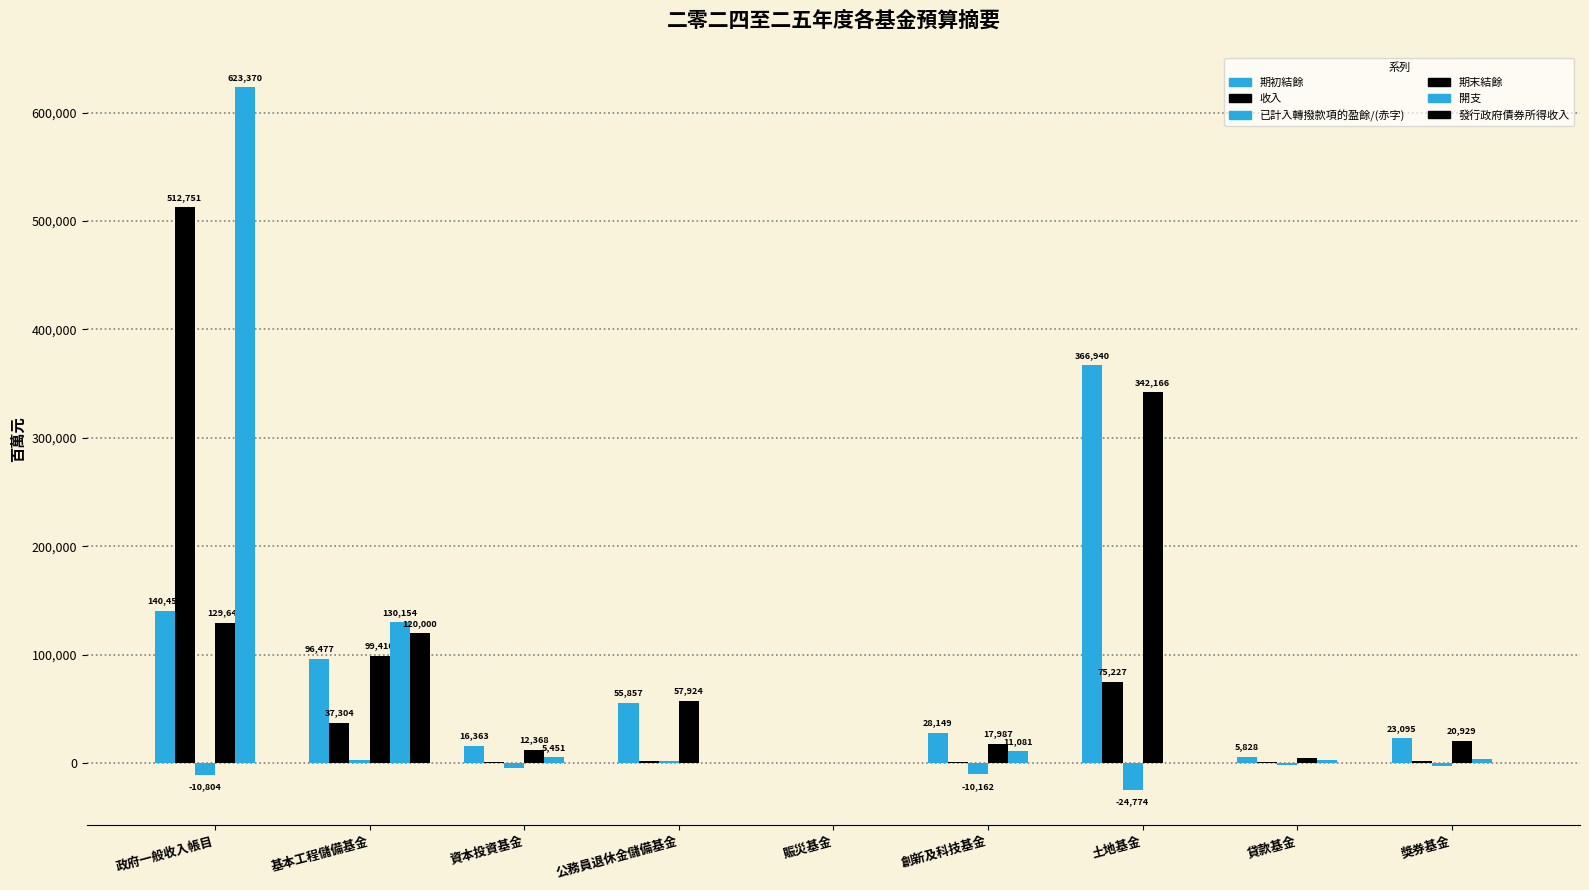

At 獎券基金, list the series in order from smallest to largest.

已計入轉撥款項的盈餘/(赤字), 發行政府債券所得收入, 收入, 開支, 期末結餘, 期初結餘